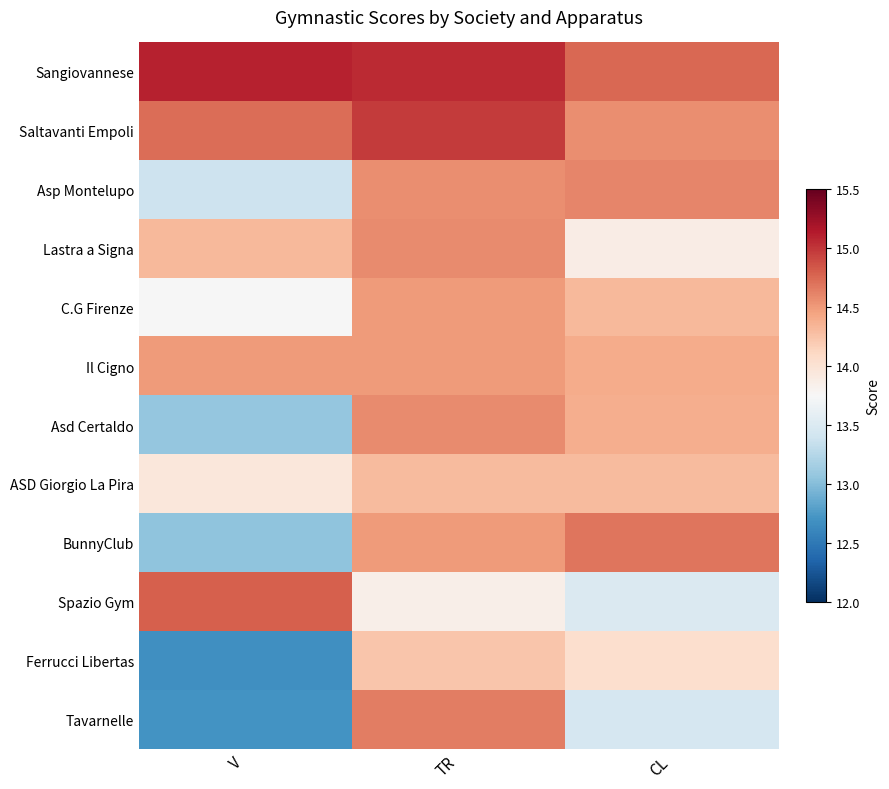

What is the smallest value displayed?

12.7